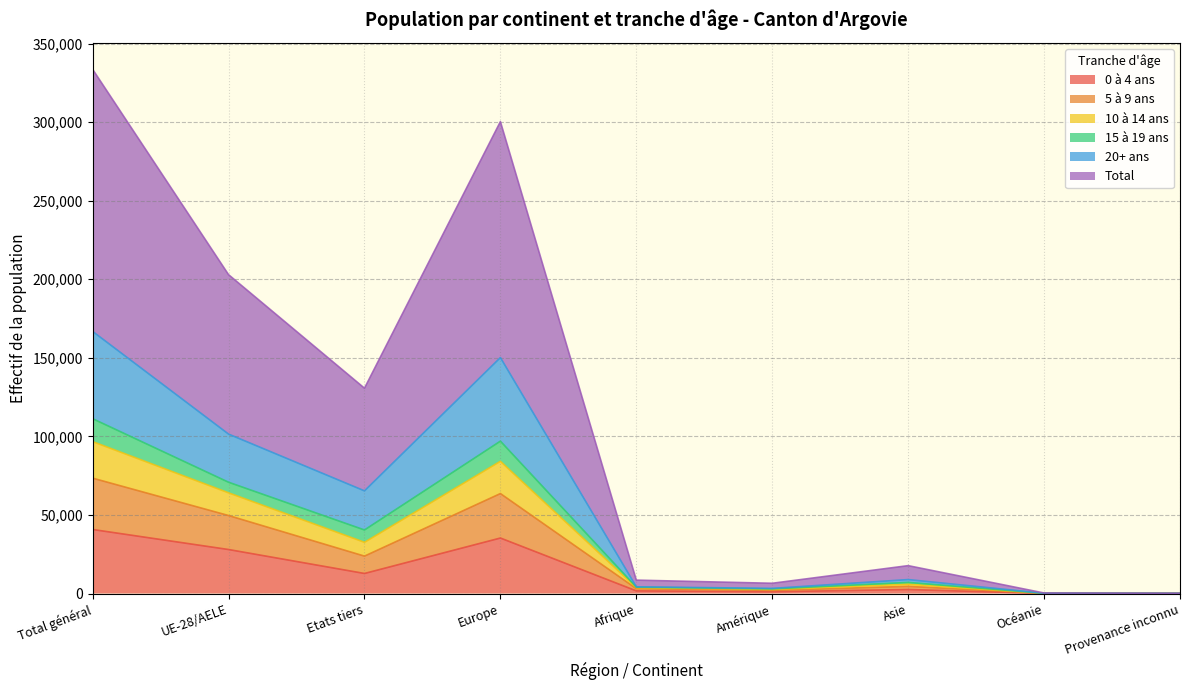

What is the greatest value displayed?

333612